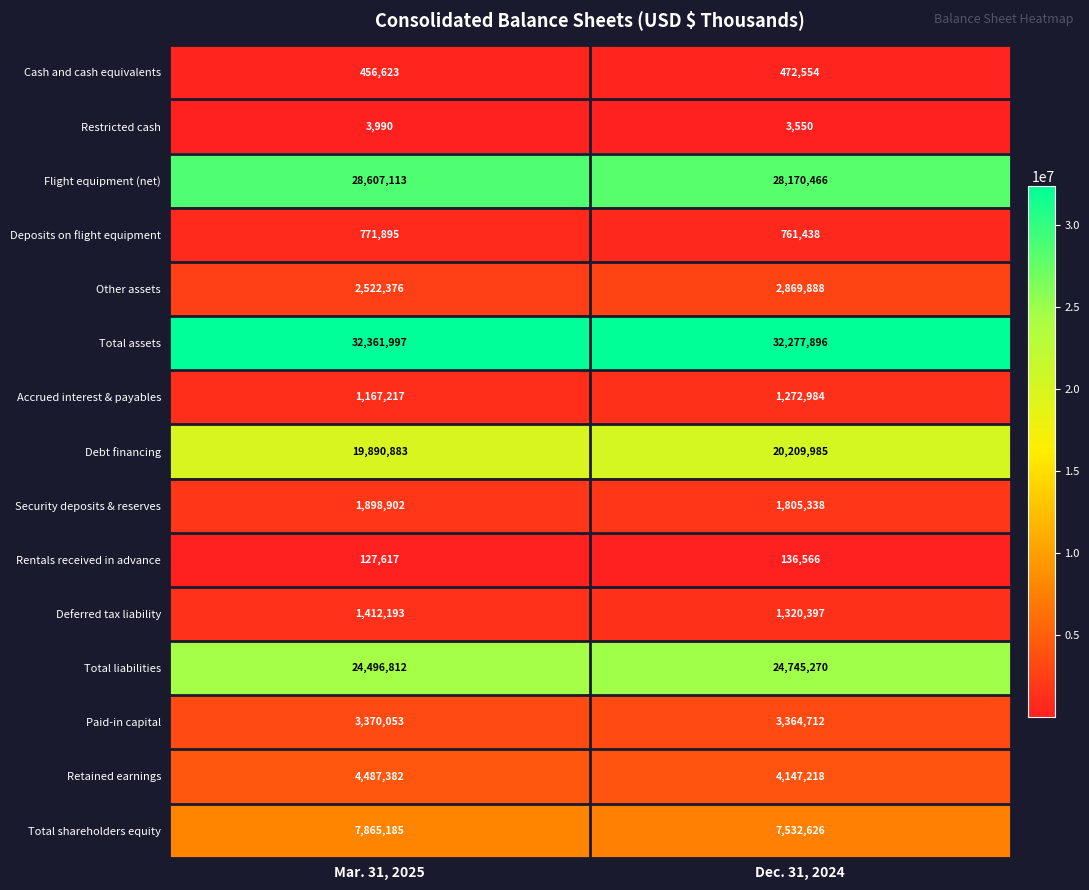

True or false: Security deposits & reserves has a value of 2695117 at Mar. 31, 2025.

False